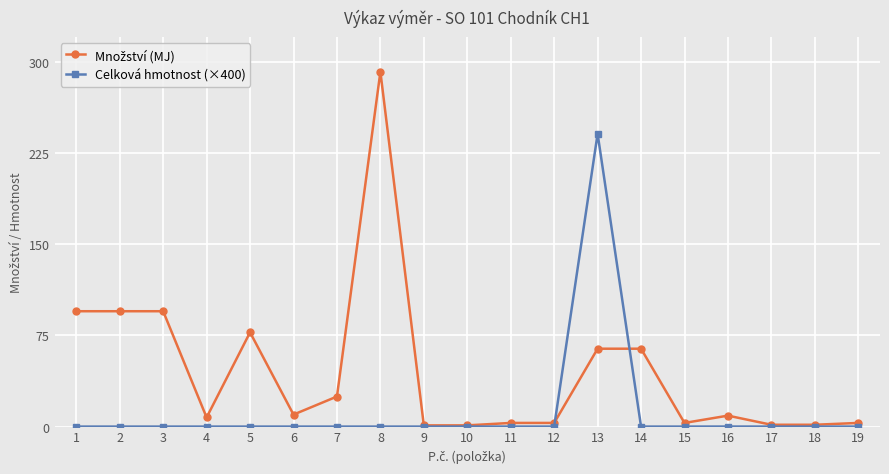

Is it true that Celková hmotnost (×400) equals 0.0 at 10?

True